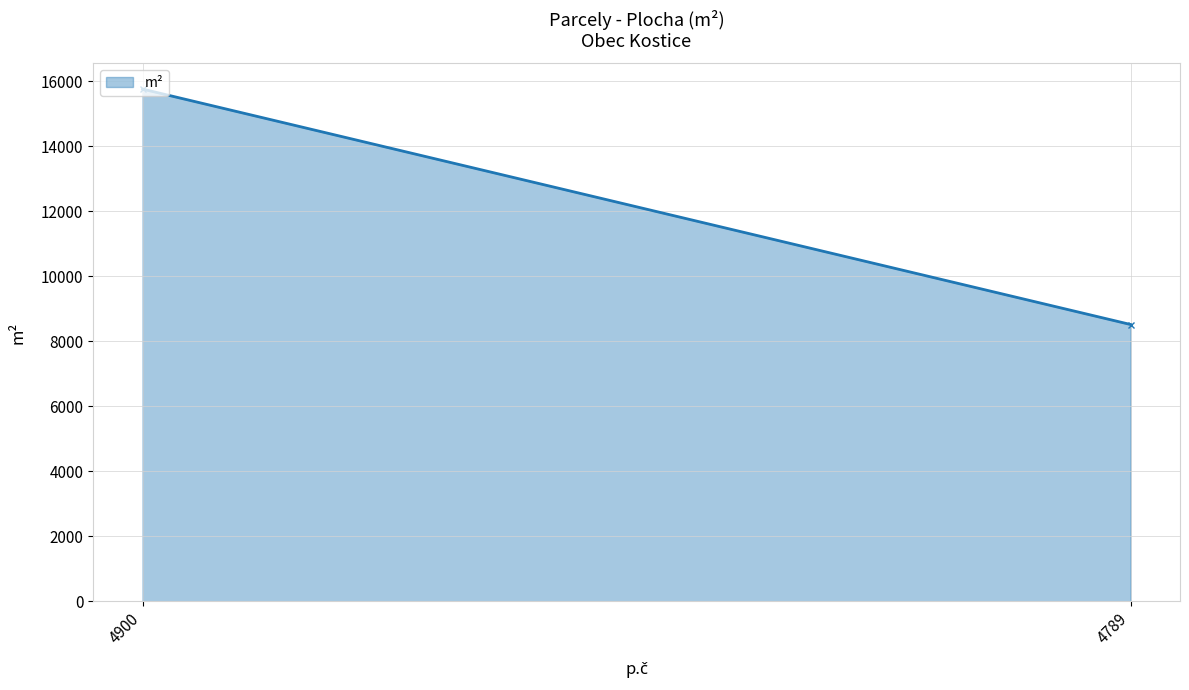

How many lines are shown in the chart?

1